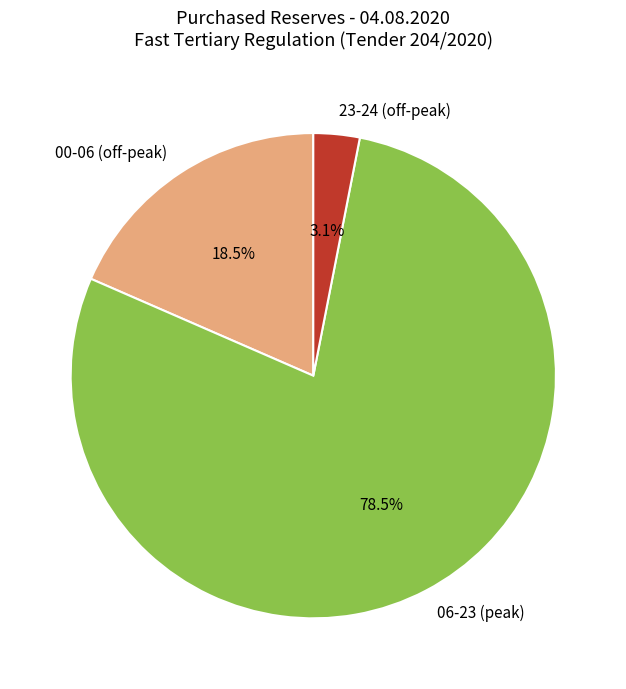

Does 00-06 (off-peak) account for over 50% of the chart?

No